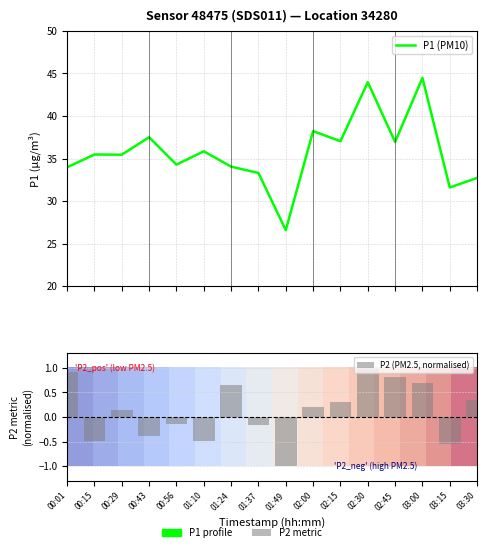

At which label does P1 (PM10) first exceed 35?

00:15